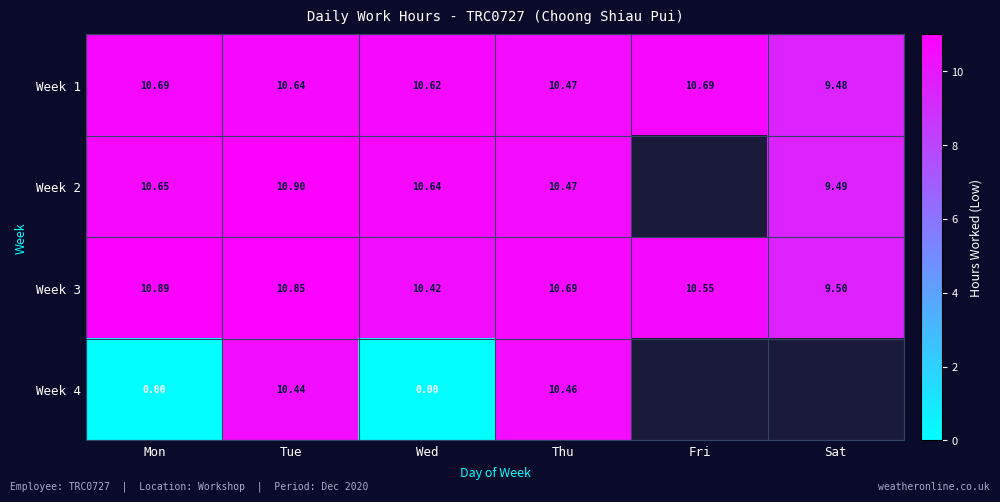

At how many categories does at least one series exceed 6?

6